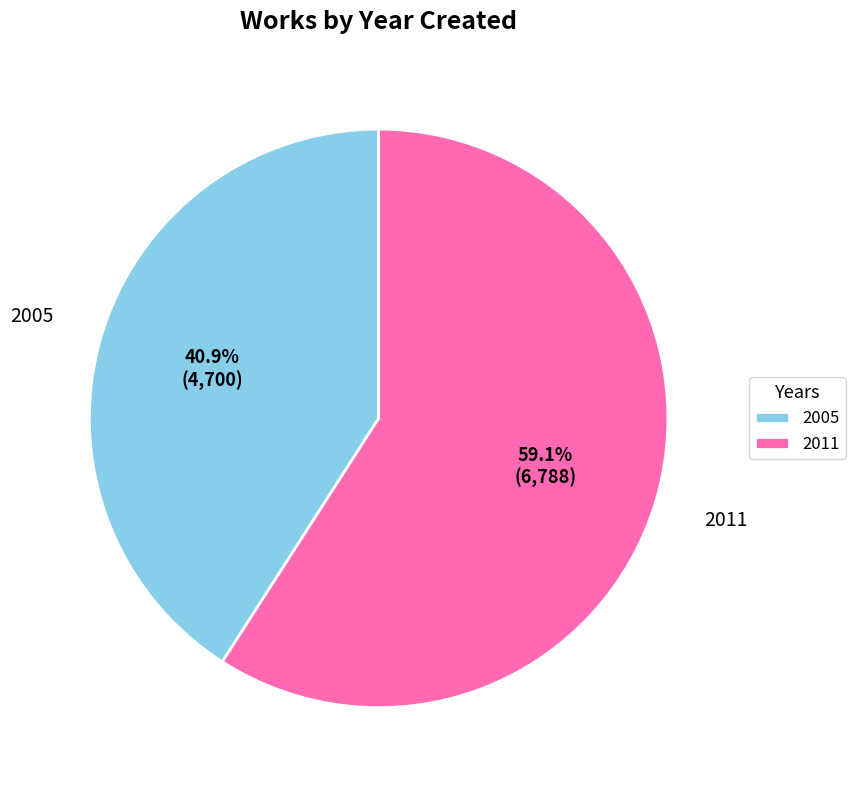

Approximately how many times larger is the value at 2011 compared to 2005?

1.4